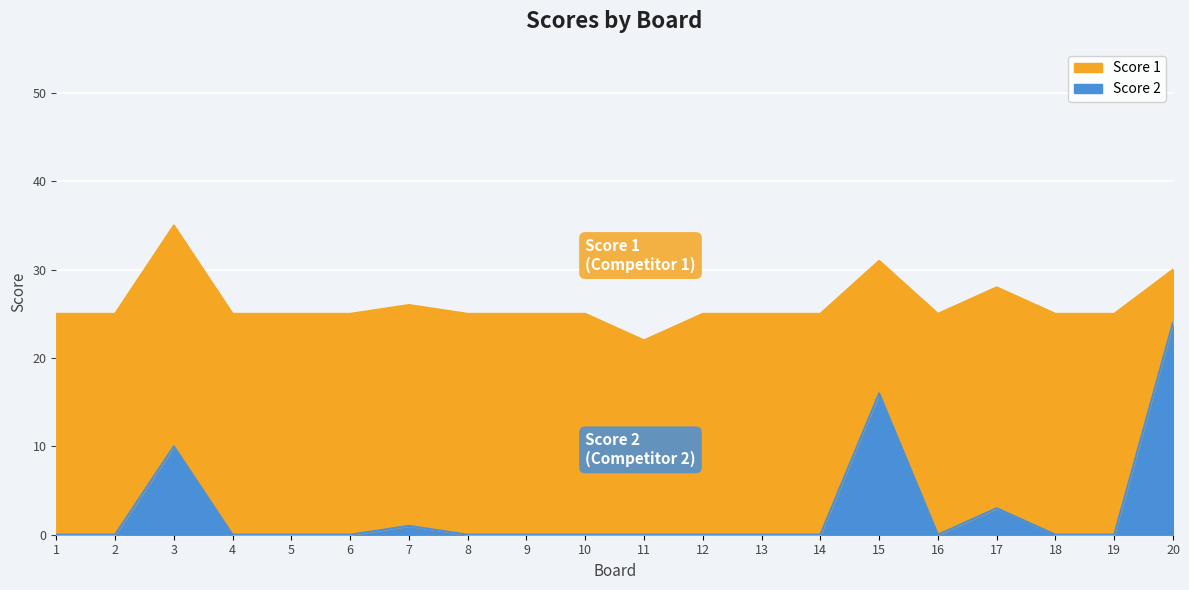

Reading right to left, list all the values displayed in this chart.

20=24	19=0	18=0	17=3	16=0	15=16	14=0	13=0	12=0	11=0	10=0	9=0	8=0	7=1	6=0	5=0	4=0	3=10	2=0	1=0